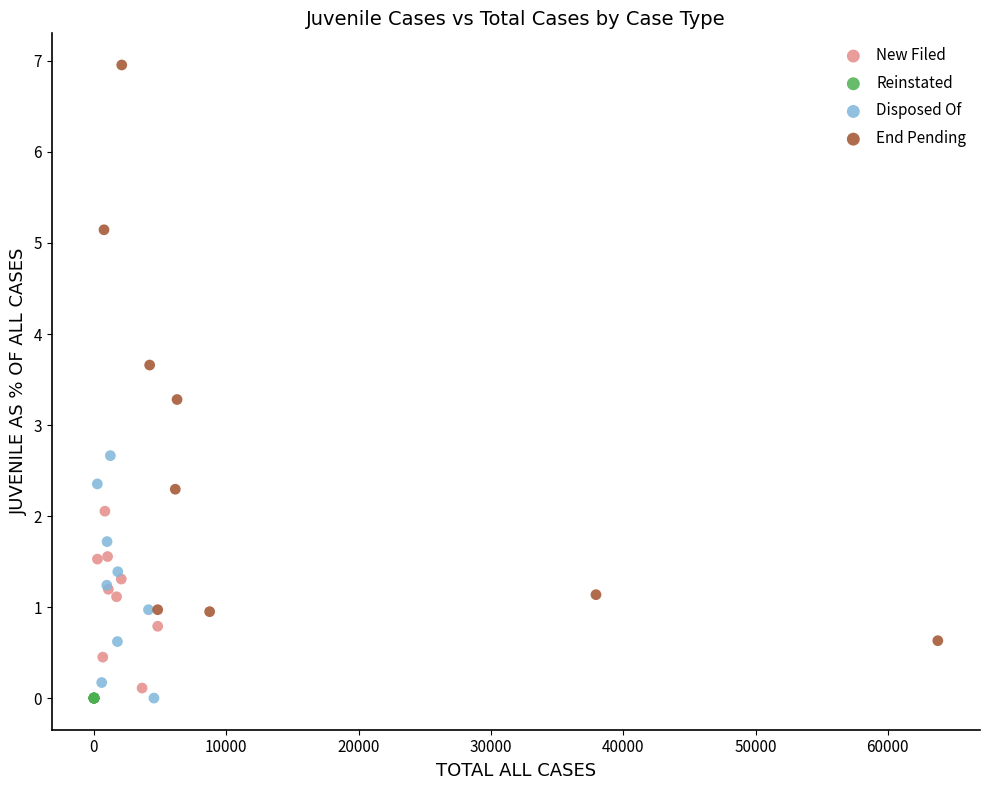

Which series contains the highest Y value?

End Pending